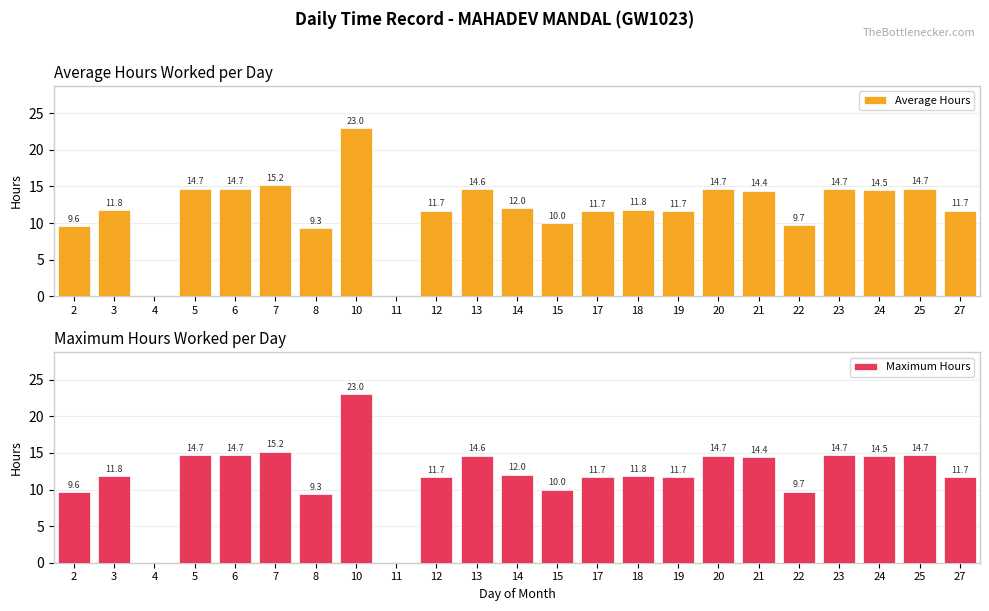

Which category has the lowest value across all series?

4